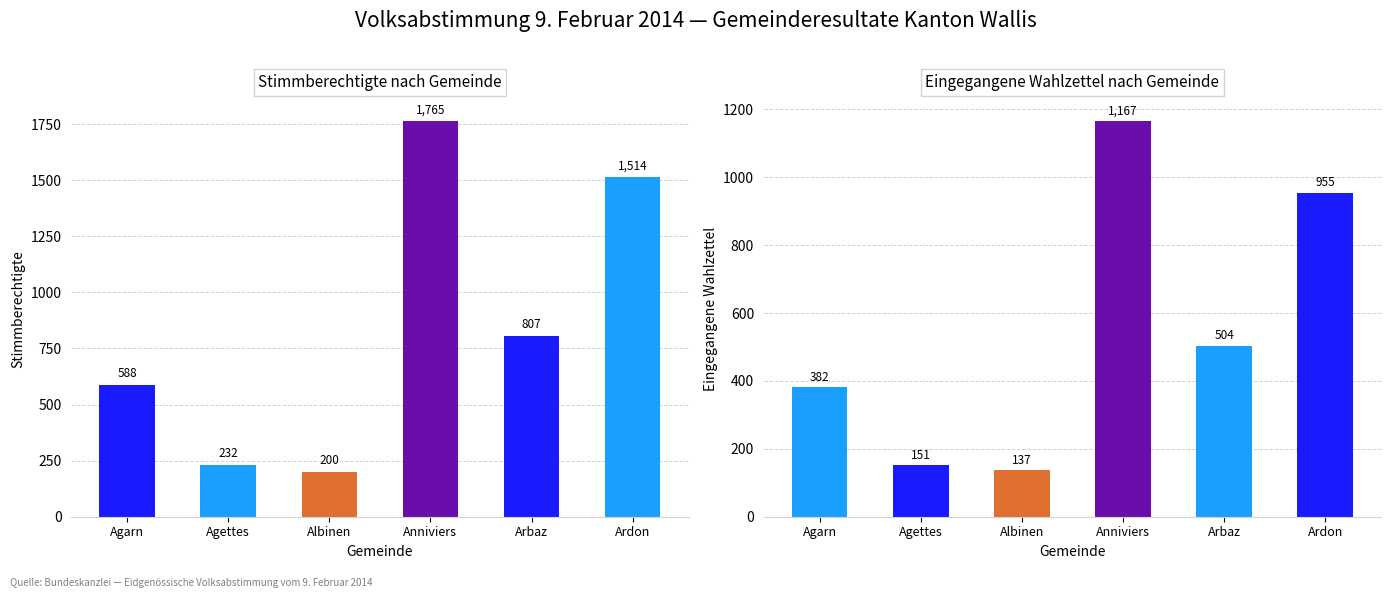

What are all the series names shown in the legend?

Stimmberechtigte, Eingegangene Wahlzettel